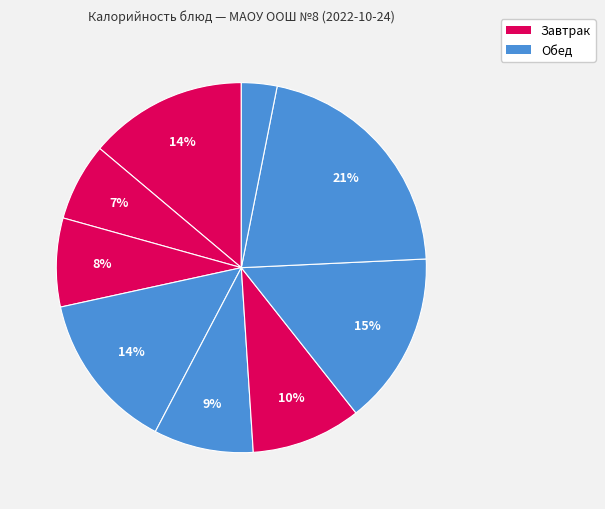

Count the number of slices in the pie.

9